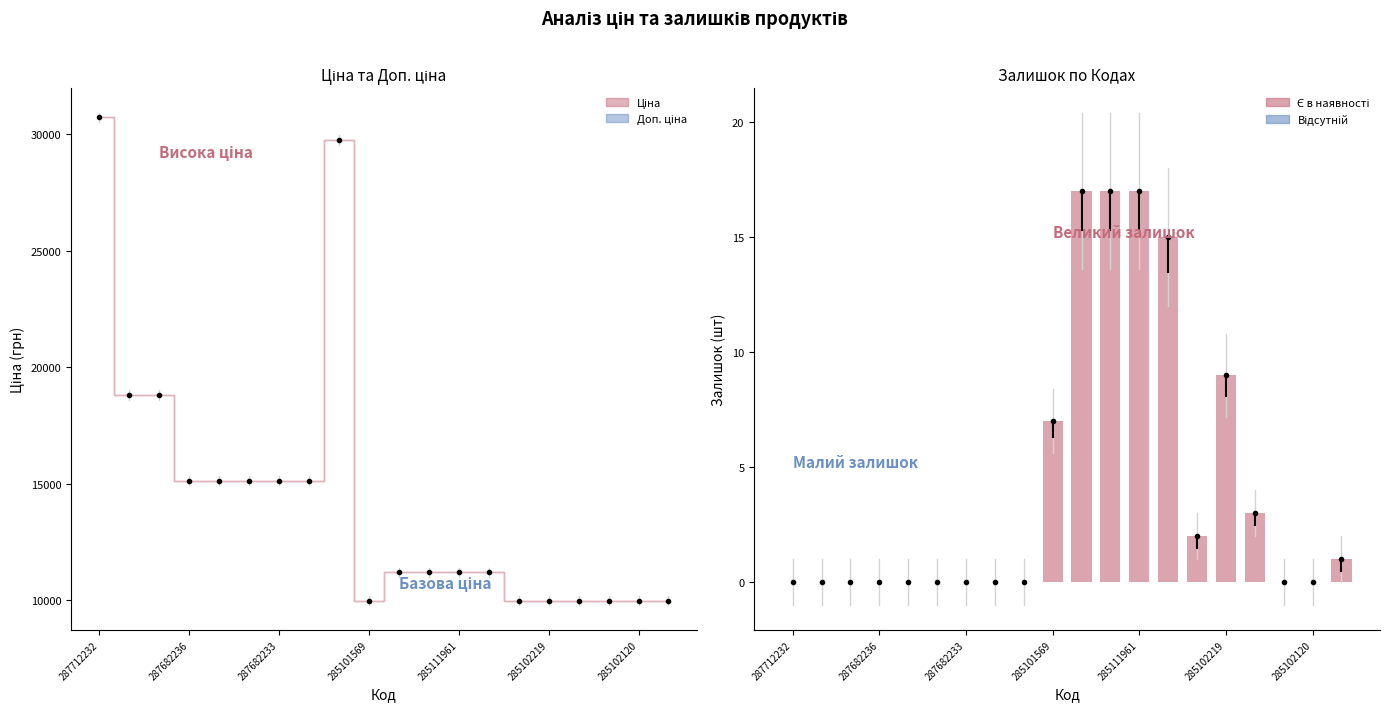

Does the chart contain stacked bars?

No